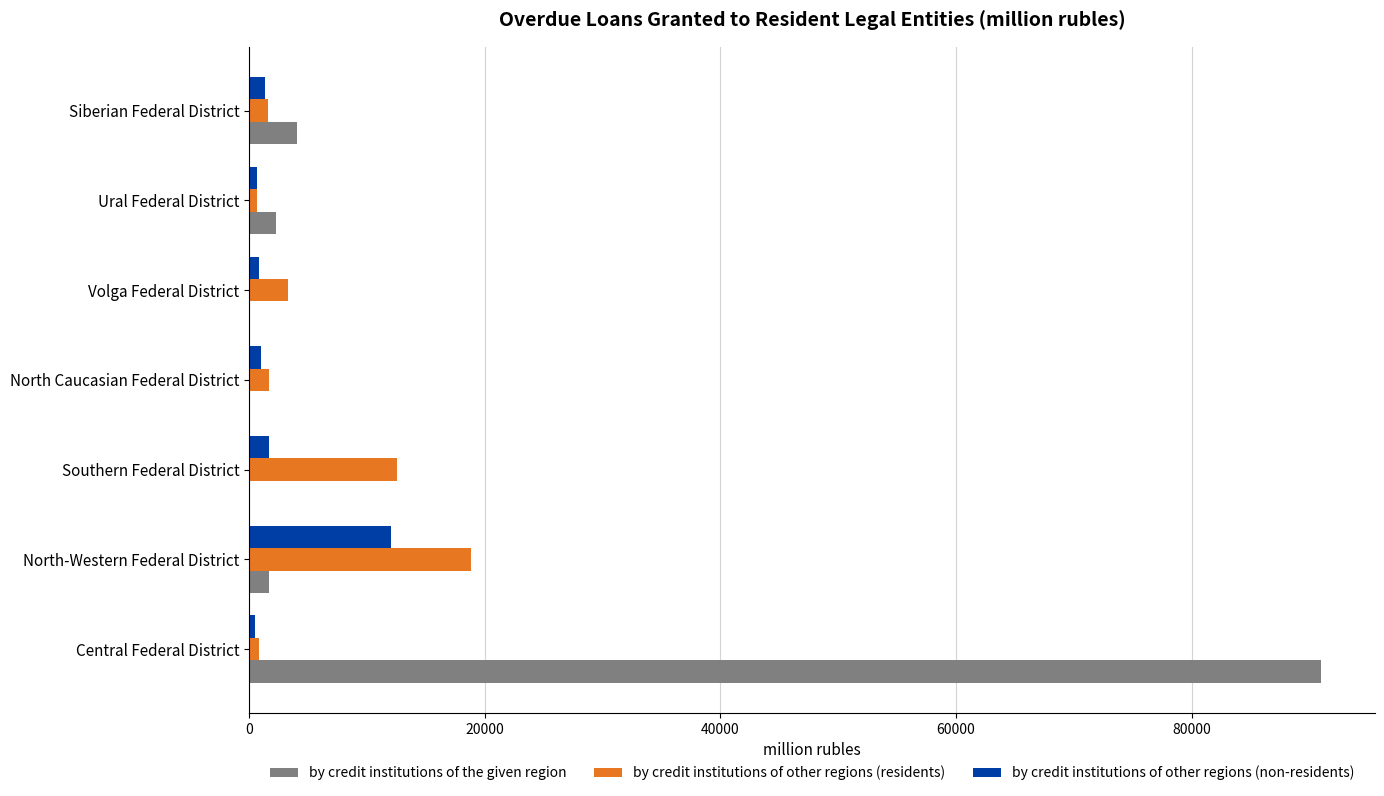

What are all the series names shown in the legend?

by credit institutions of the given region, by credit institutions of other regions (residents), by credit institutions of other regions (non-residents)